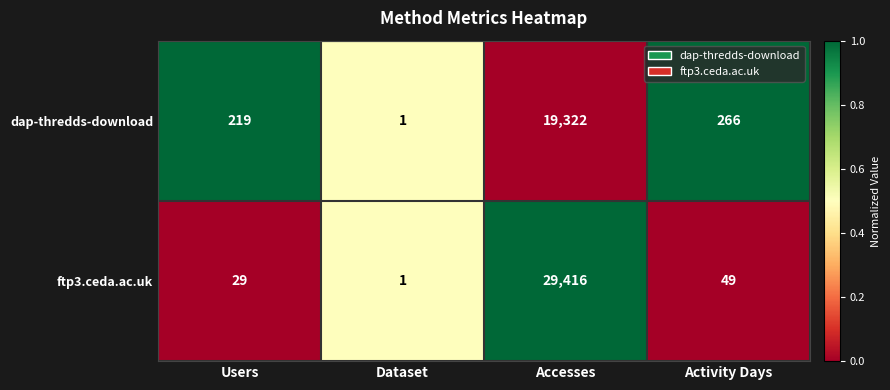

What is the total value across all series at Users?

248